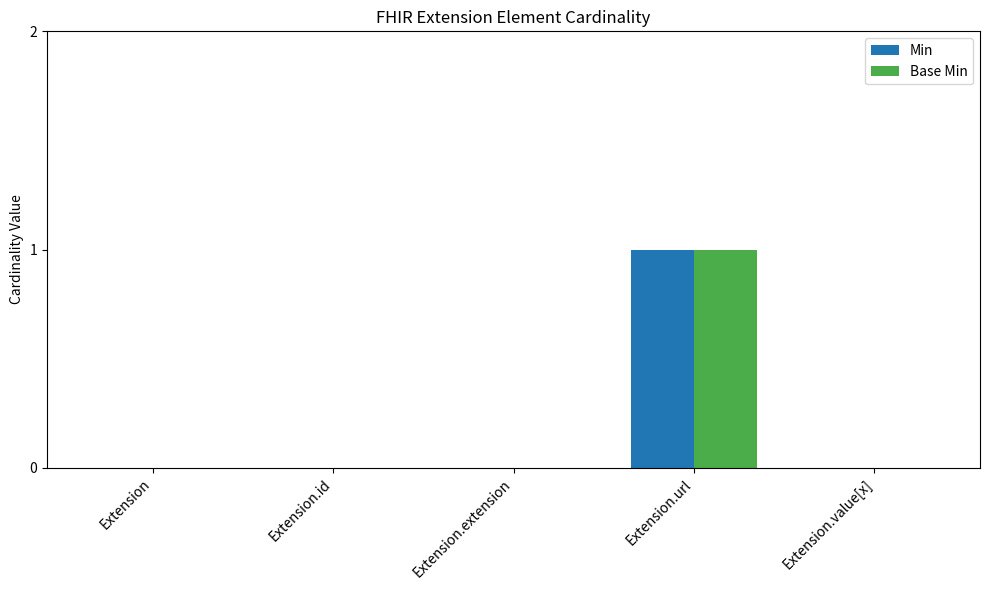

At which category is the sum across all series the highest?

Extension.url